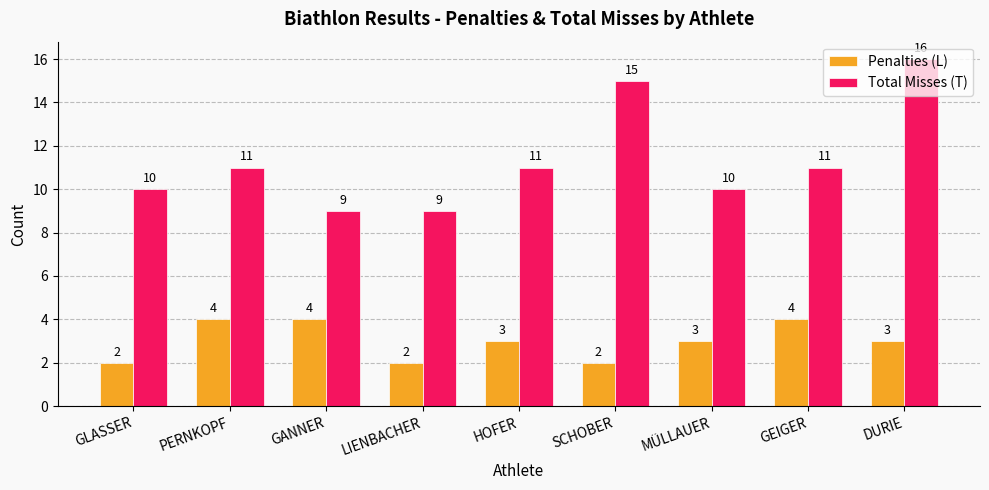

Reading left to right, what are all the values shown in this chart?

Penalties (L): GLASSER=2	PERNKOPF=4	GANNER=4	LIENBACHER=2	HOFER=3	SCHOBER=2	MÜLLAUER=3	GEIGER=4	DURIE=3
Total Misses (T): GLASSER=10	PERNKOPF=11	GANNER=9	LIENBACHER=9	HOFER=11	SCHOBER=15	MÜLLAUER=10	GEIGER=11	DURIE=16